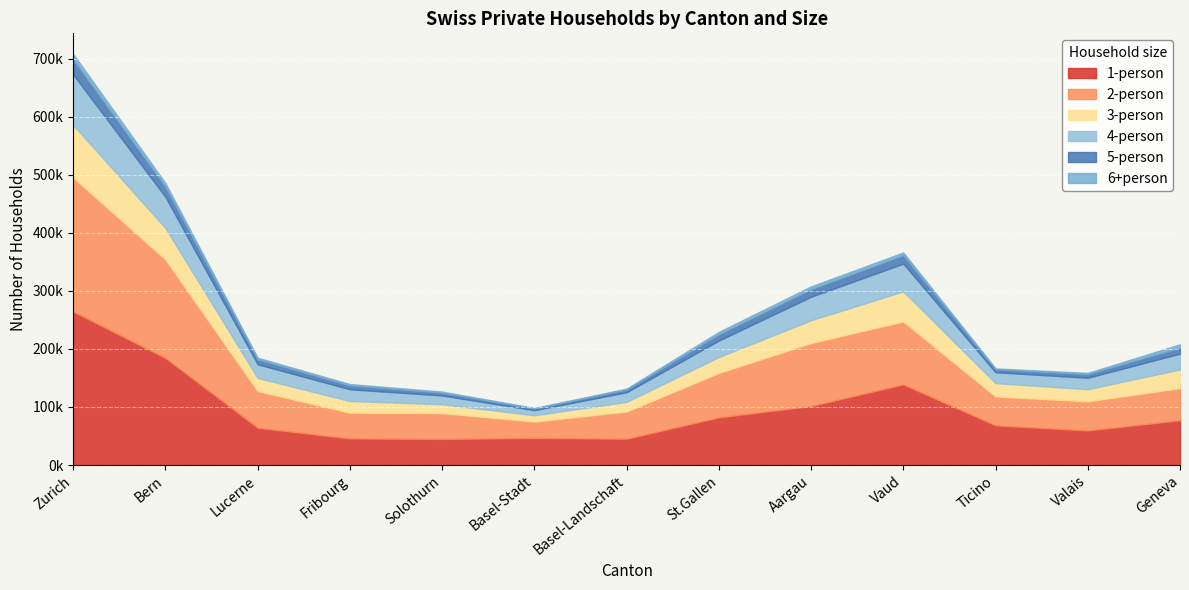

What is the minimum value for 5-person?

2810